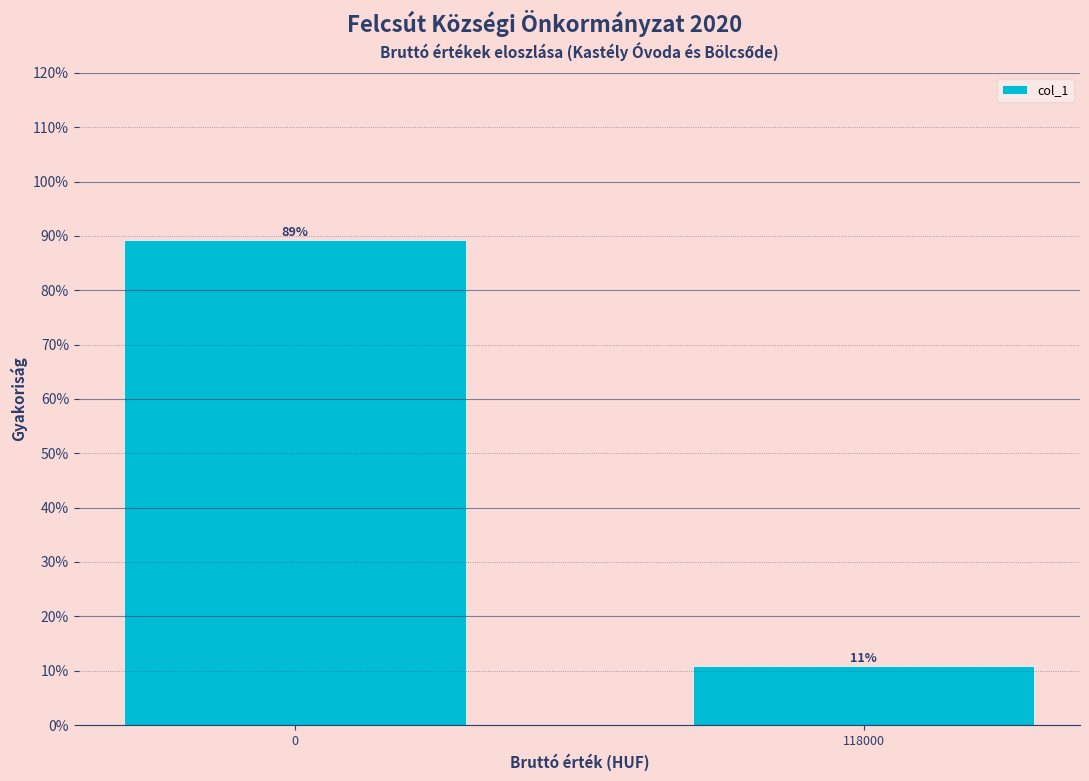

What is the sum of all values?

100.0